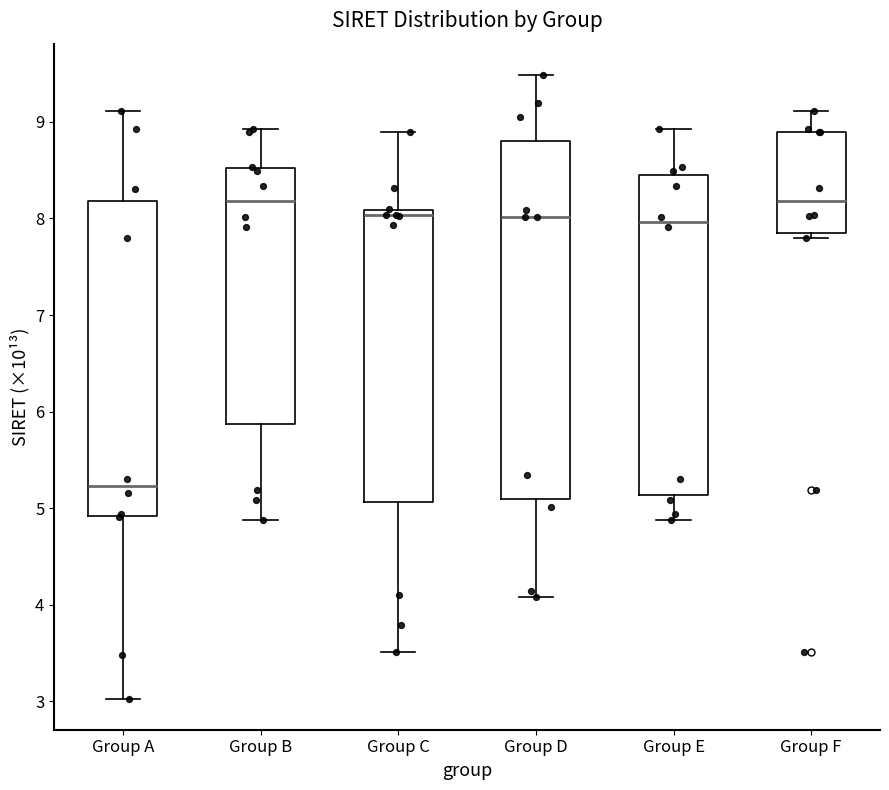

Comparing the boxes themselves (not the whiskers), which one is the tallest?

Group D